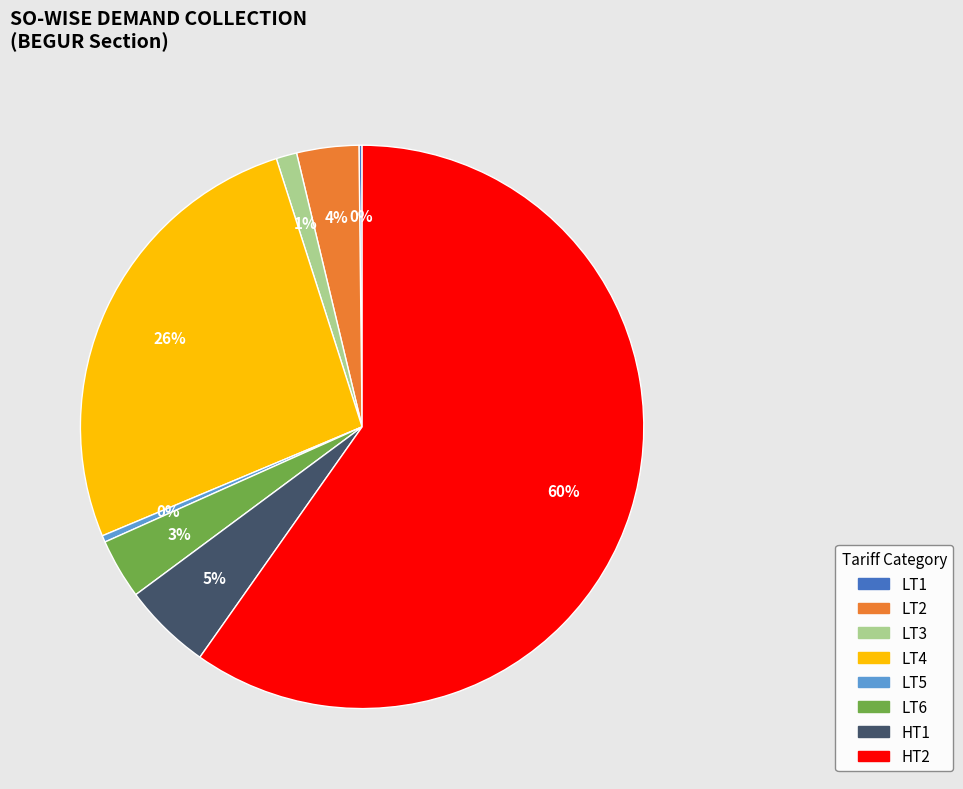

Which category has the biggest portion of the pie?

HT2